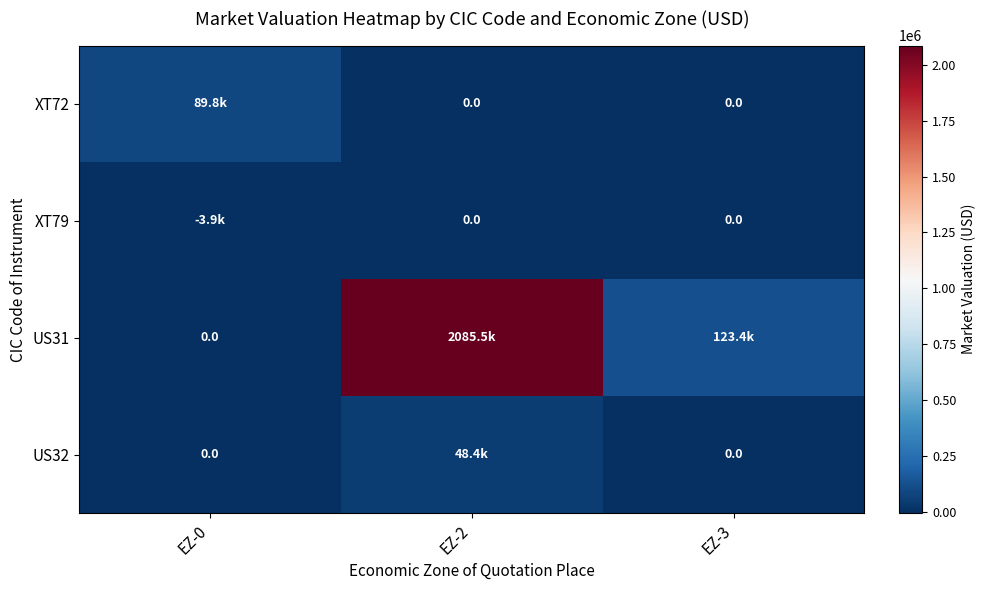

What is the spread (max minus min) of values at EZ-2?

2085482.4